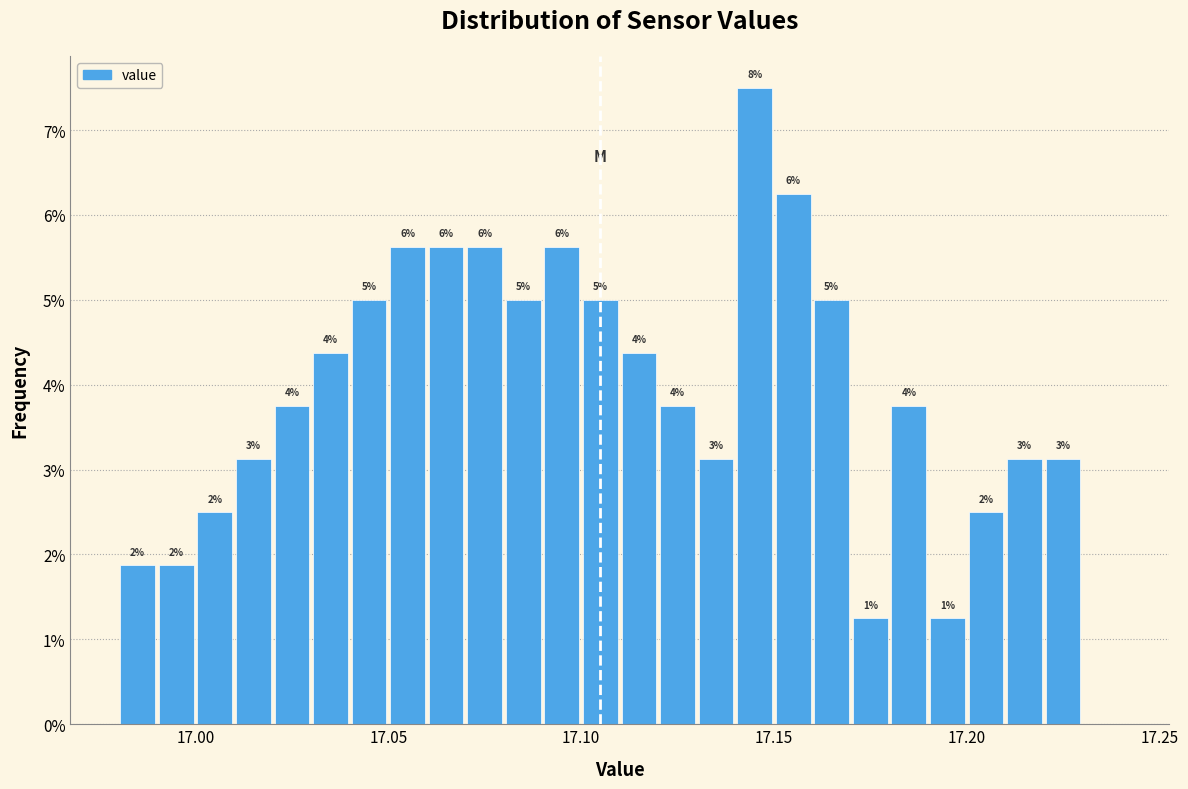

Around what value on the x-axis is the tallest bar? Give the approximate position of its centre, as read against the axis.

17.145